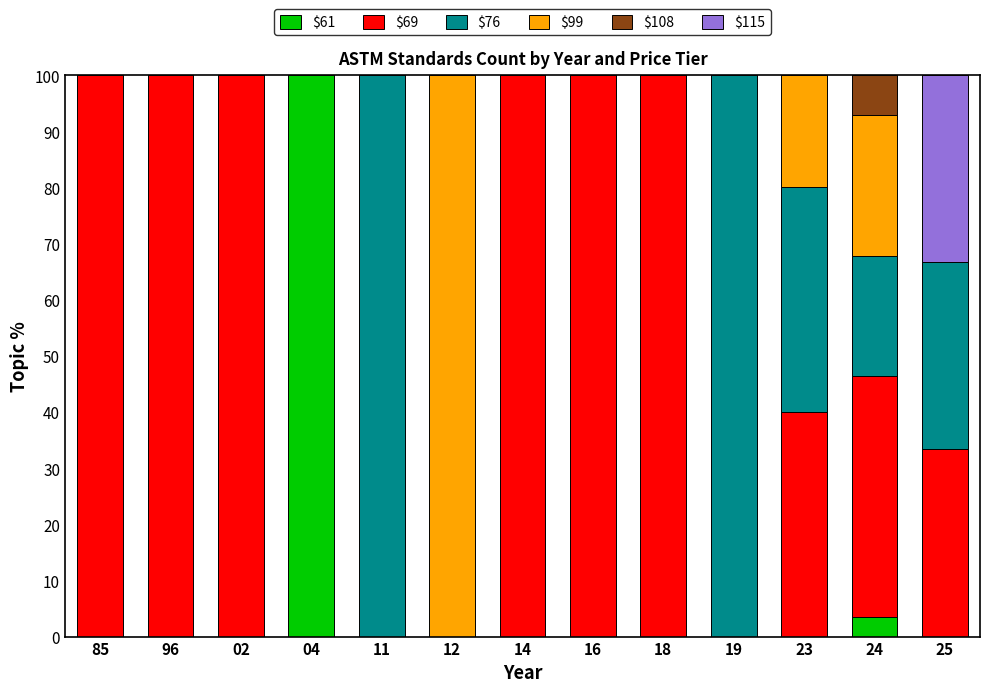

What is the total value across all series at 16?

100.0